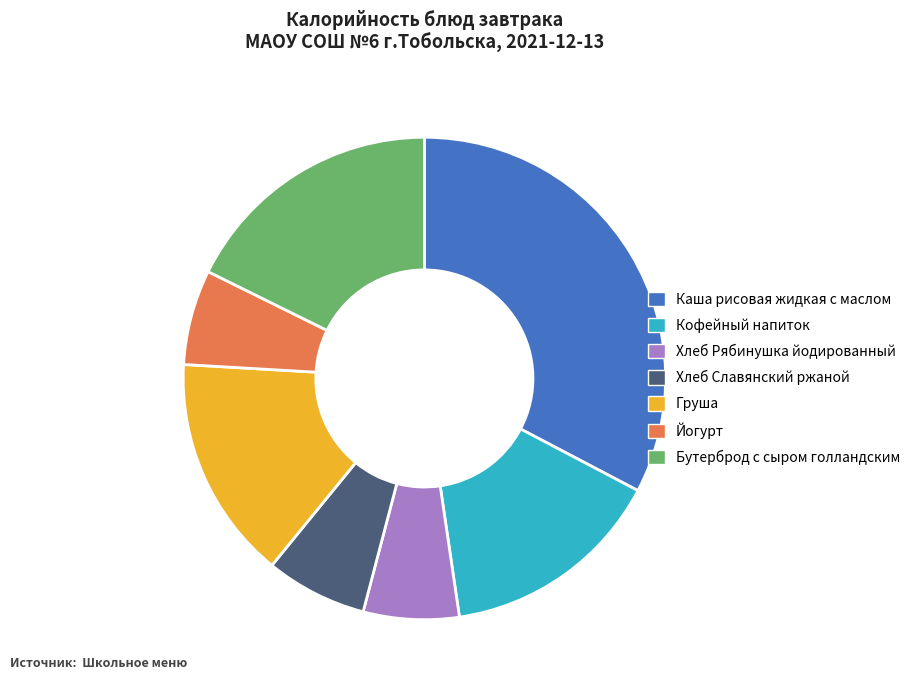

Which category has the biggest portion of the pie?

Каша рисовая жидкая с маслом